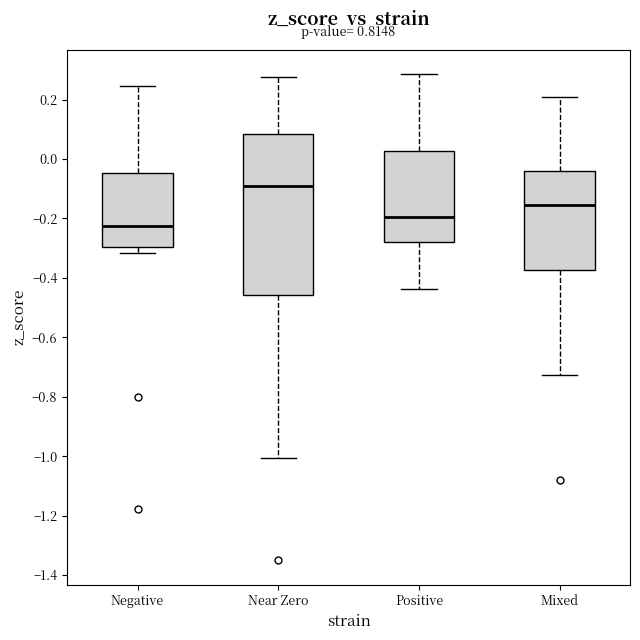

Reading left to right, read every box against the y-axis: the position of its median line, the range the box covers, and the ends of its whiskers. The values are not printed on the chart, so give them approximately, as read against the axis.

Negative: median -0.22, box -0.30 to -0.04, whiskers -0.32 to 0.24
Near Zero: median -0.10, box -0.46 to 0.08, whiskers -1.00 to 0.28
Positive: median -0.20, box -0.28 to 0.02, whiskers -0.44 to 0.28
Mixed: median -0.16, box -0.38 to -0.04, whiskers -0.72 to 0.20